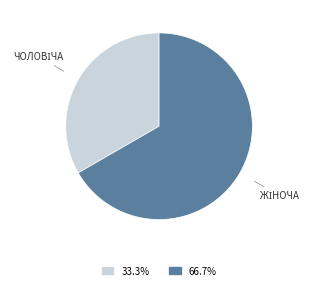

Is there any slice that represents more than half of the pie?

Yes